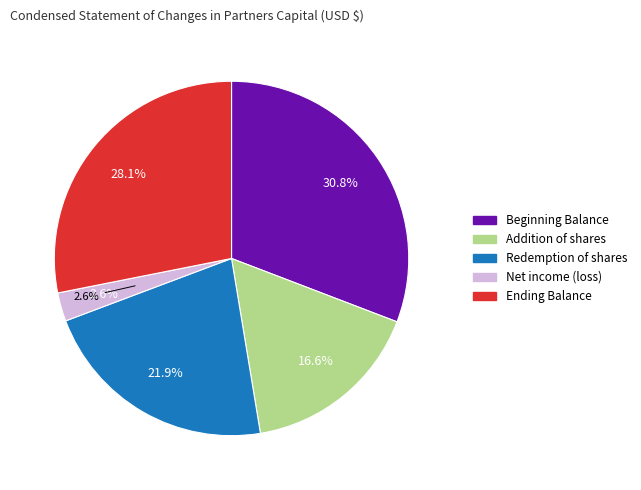

Is it true that Ending Balance at Mar. 31, 2018 is 39% of the pie?

False